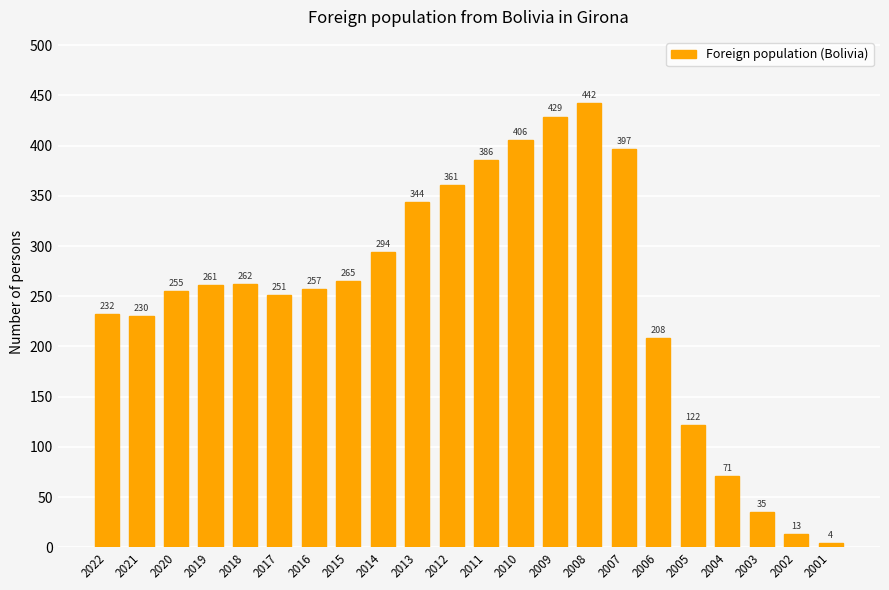

How many series are shown in this chart?

1